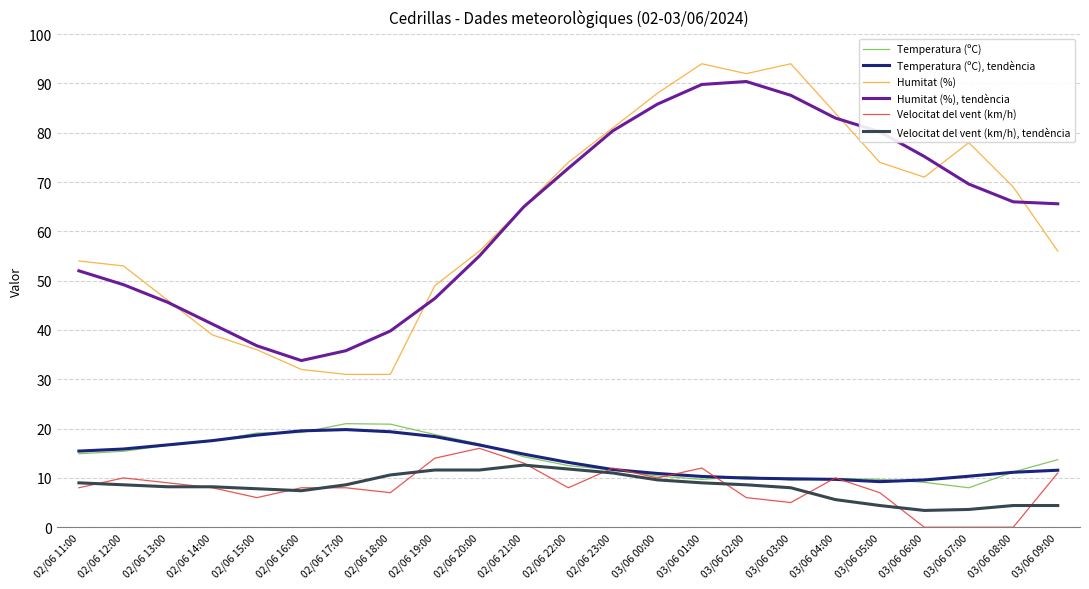

The value of Humitat (%) at 02/06 23:00 is 81.0. True or false?

True